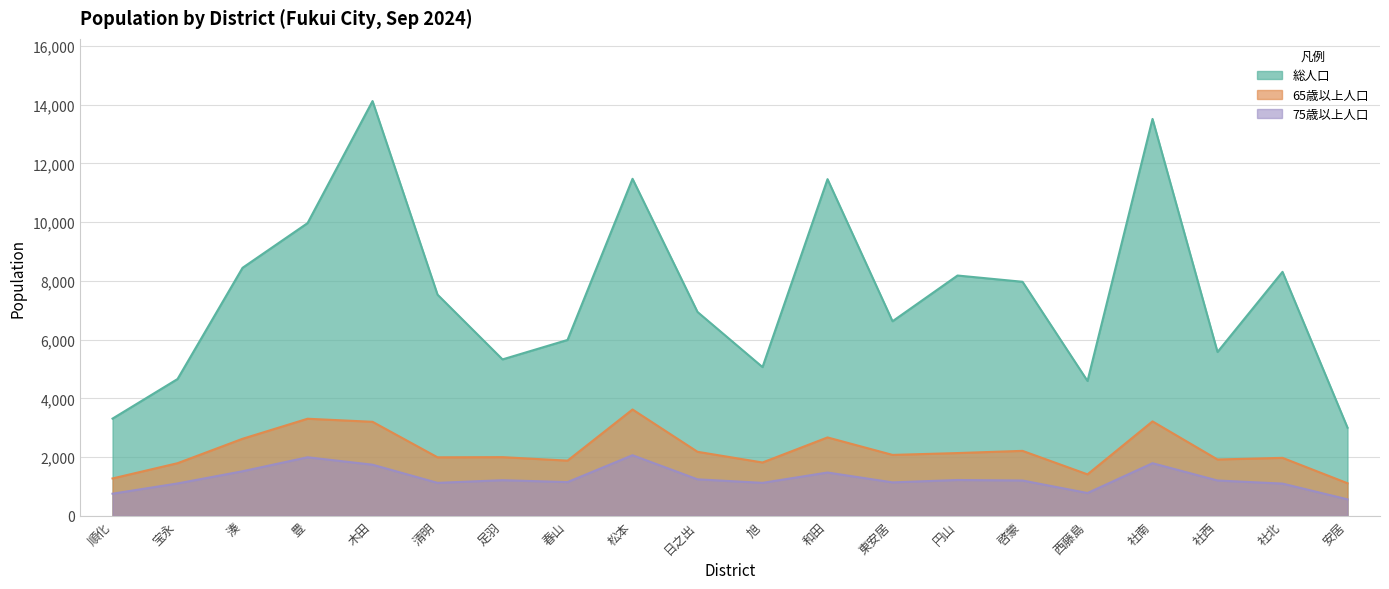

True or false: 総人口 and 75歳以上人口 intersect in this chart.

False